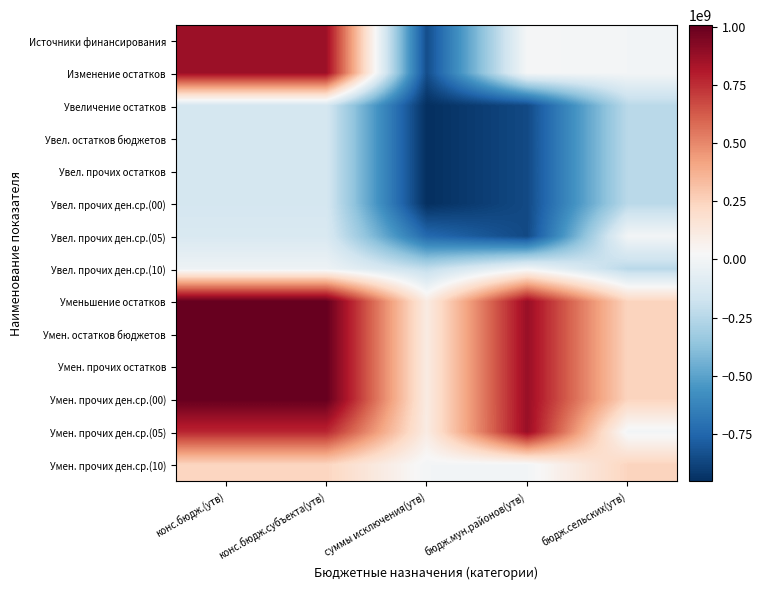

What is the spread (max minus min) of values at суммы исключения(утв)?

1064823180.9